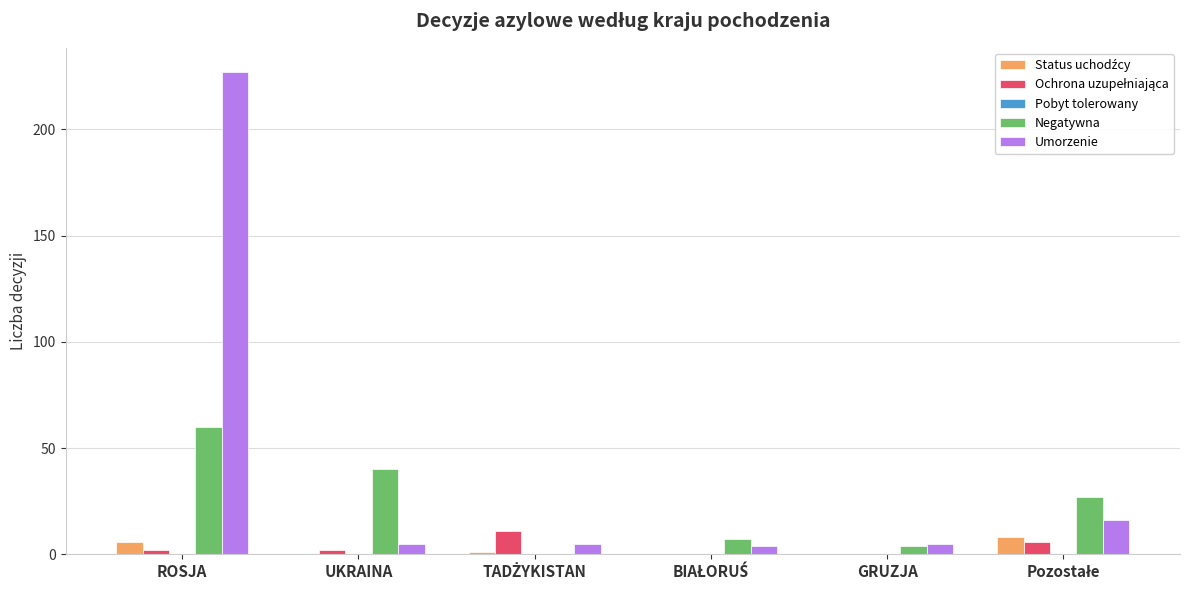

Is it true that Umorzenie equals 5 at UKRAINA?

True